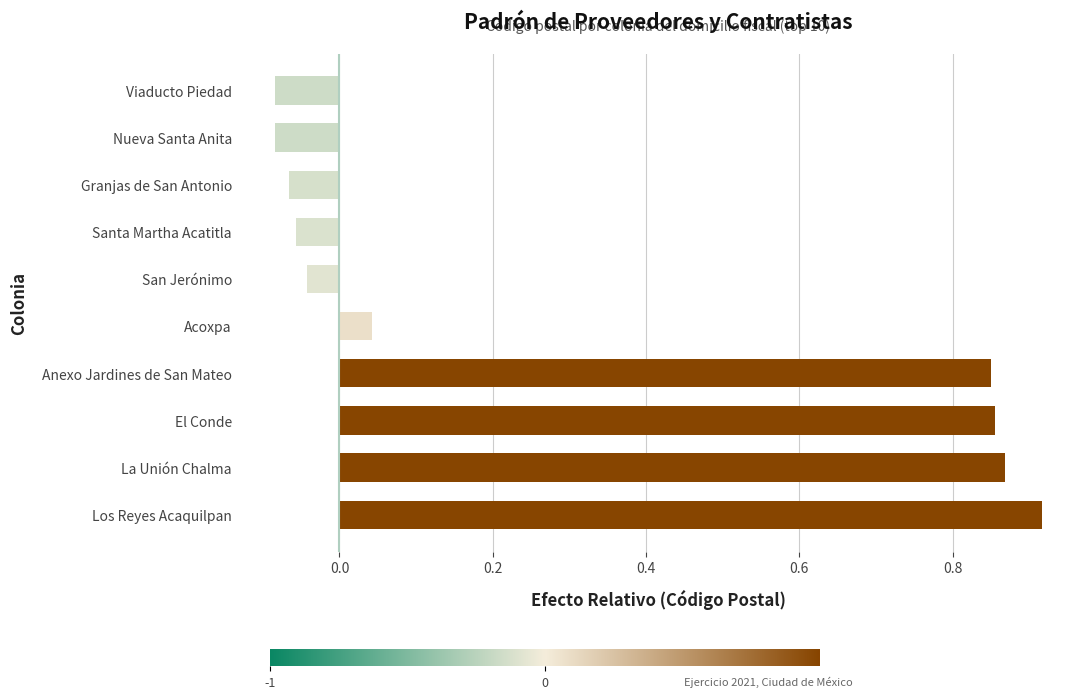

What is the change in value from Anexo Jardines de San Mateo to Viaducto Piedad?

-0.9